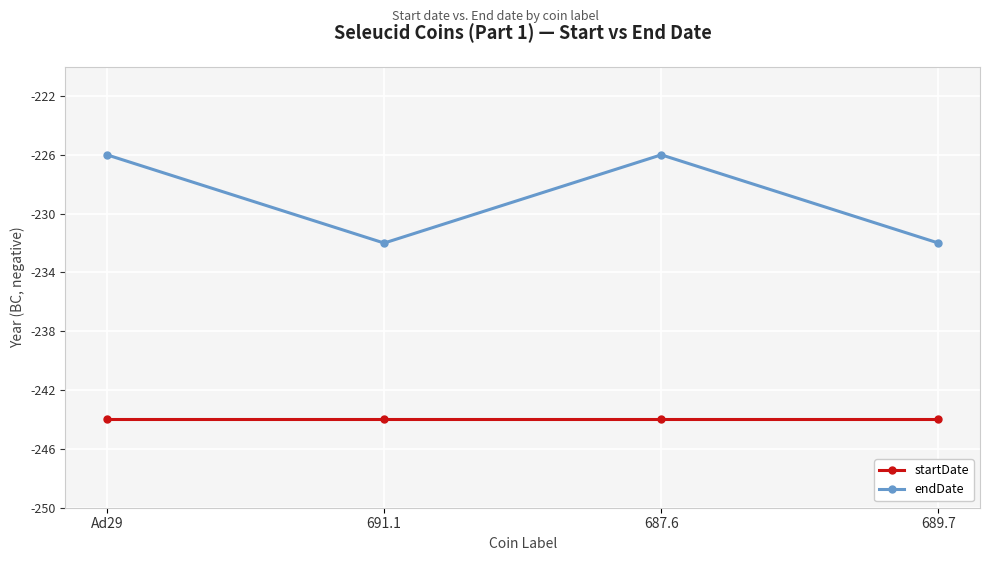

Reading left to right, transcribe all the data shown in this chart.

startDate: Ad29=-244	691.1=-244	687.6=-244	689.7=-244
endDate: Ad29=-226	691.1=-232	687.6=-226	689.7=-232